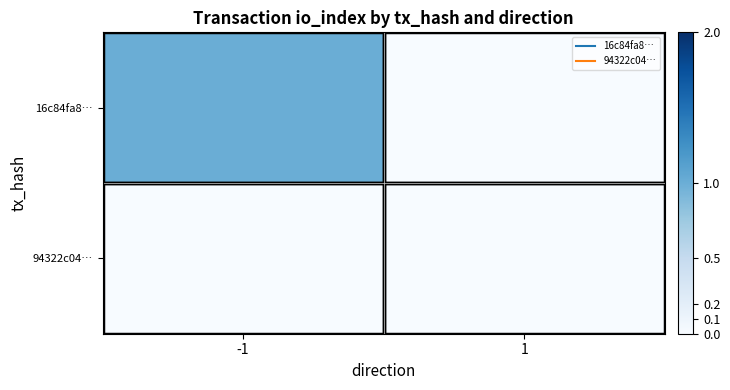

How many categories are shown in the chart?

2